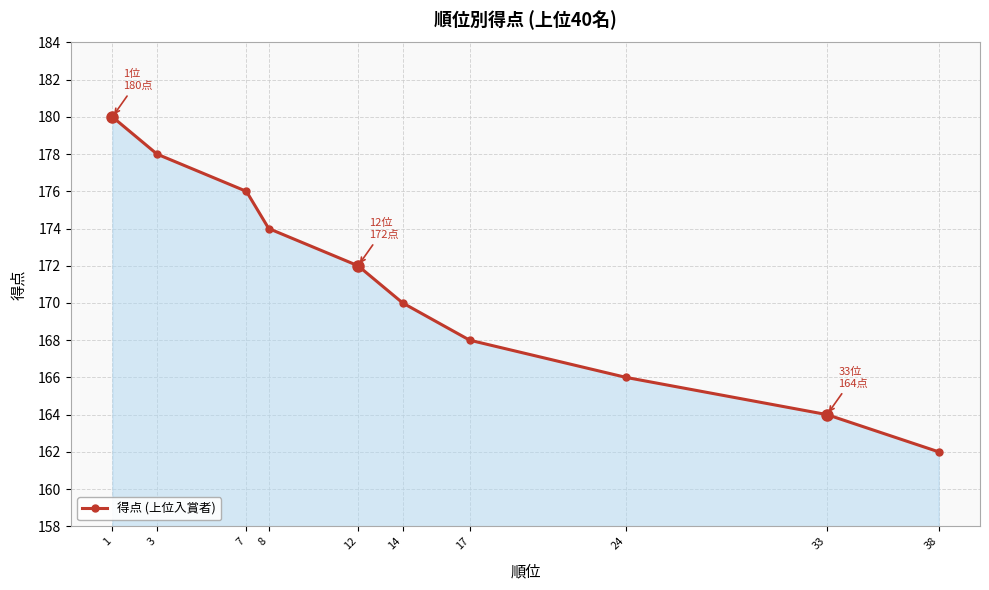

Approximately how many times larger is the value at 33 compared to 3?

0.9